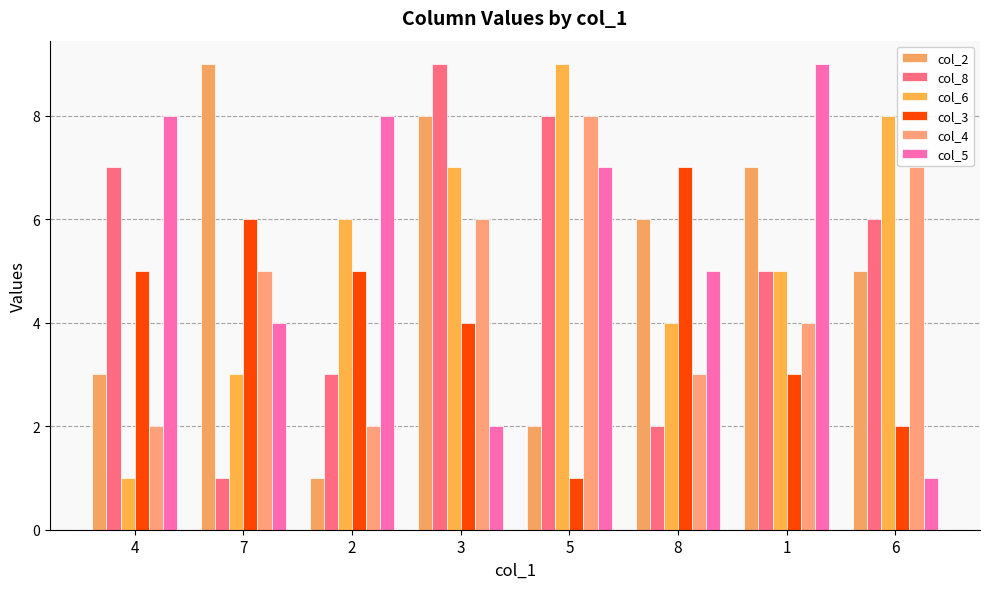

True or false: col_8 has a value of 8 at 5.

True